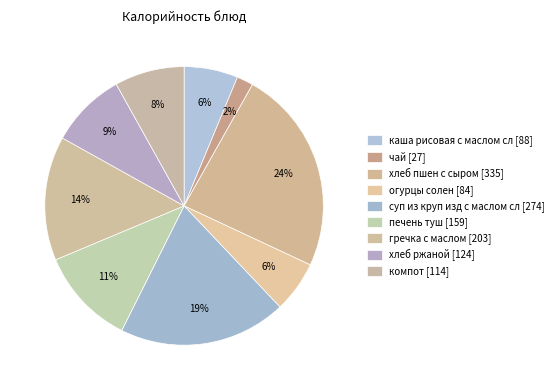

How many slices are in this pie chart?

9